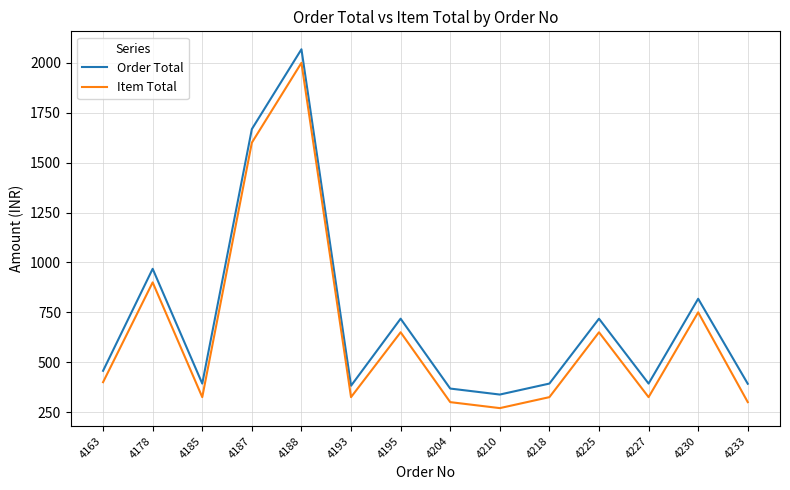

What is the highest value of the Order Total series?

2068